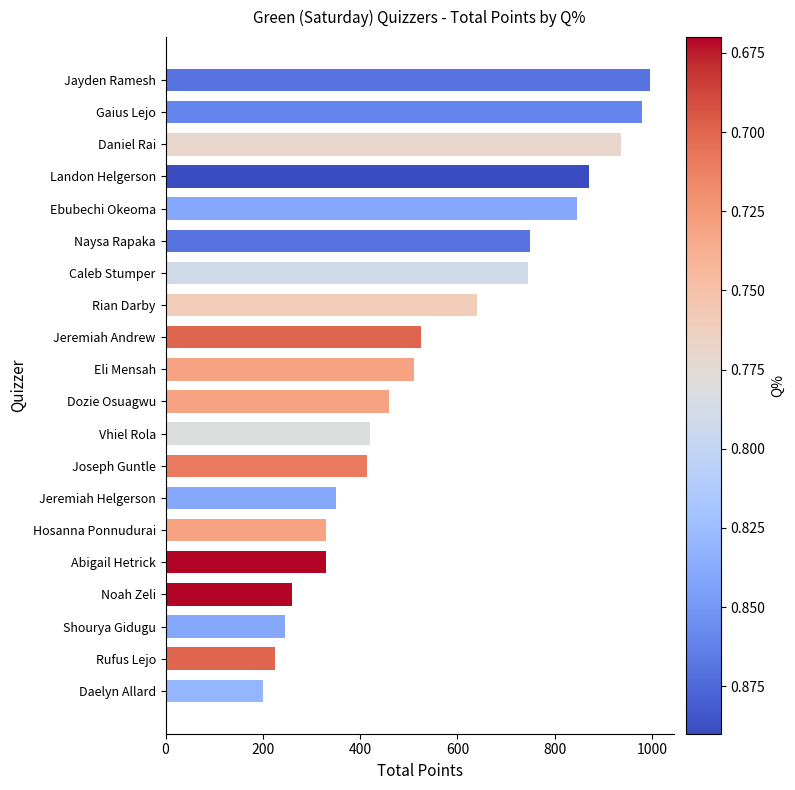

The value at Daelyn Allard is 65. True or false?

False